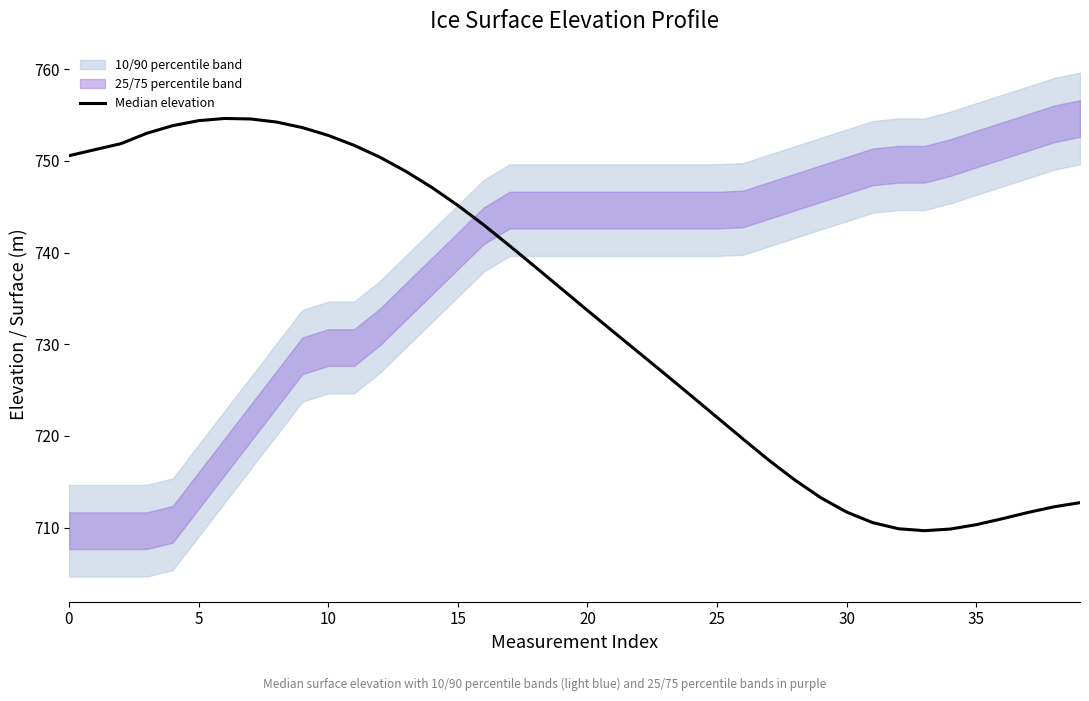

The value at 14 is 1186.2. True or false?

False